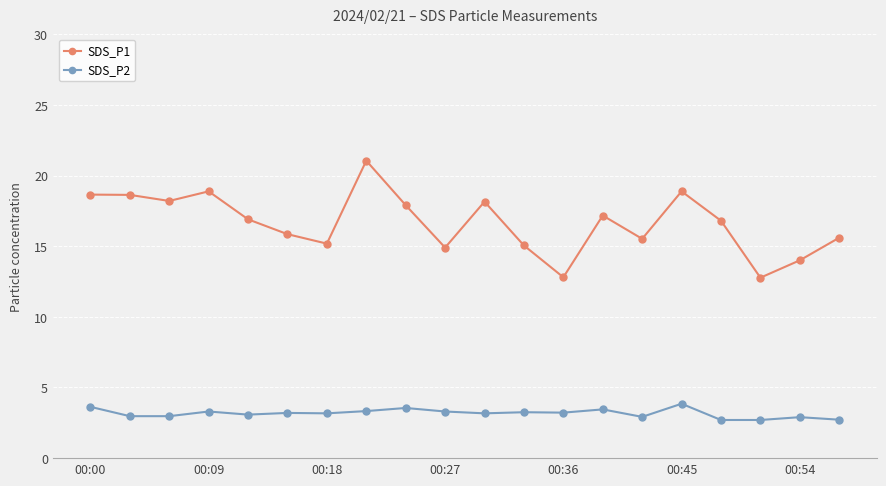

True or false: SDS_P1 and SDS_P2 cross at least once.

False